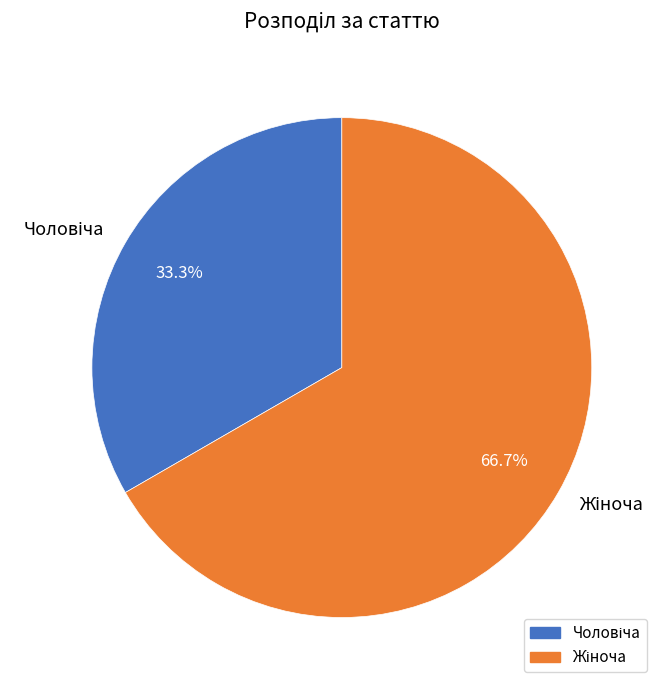

Is there a majority slice in this chart?

Yes